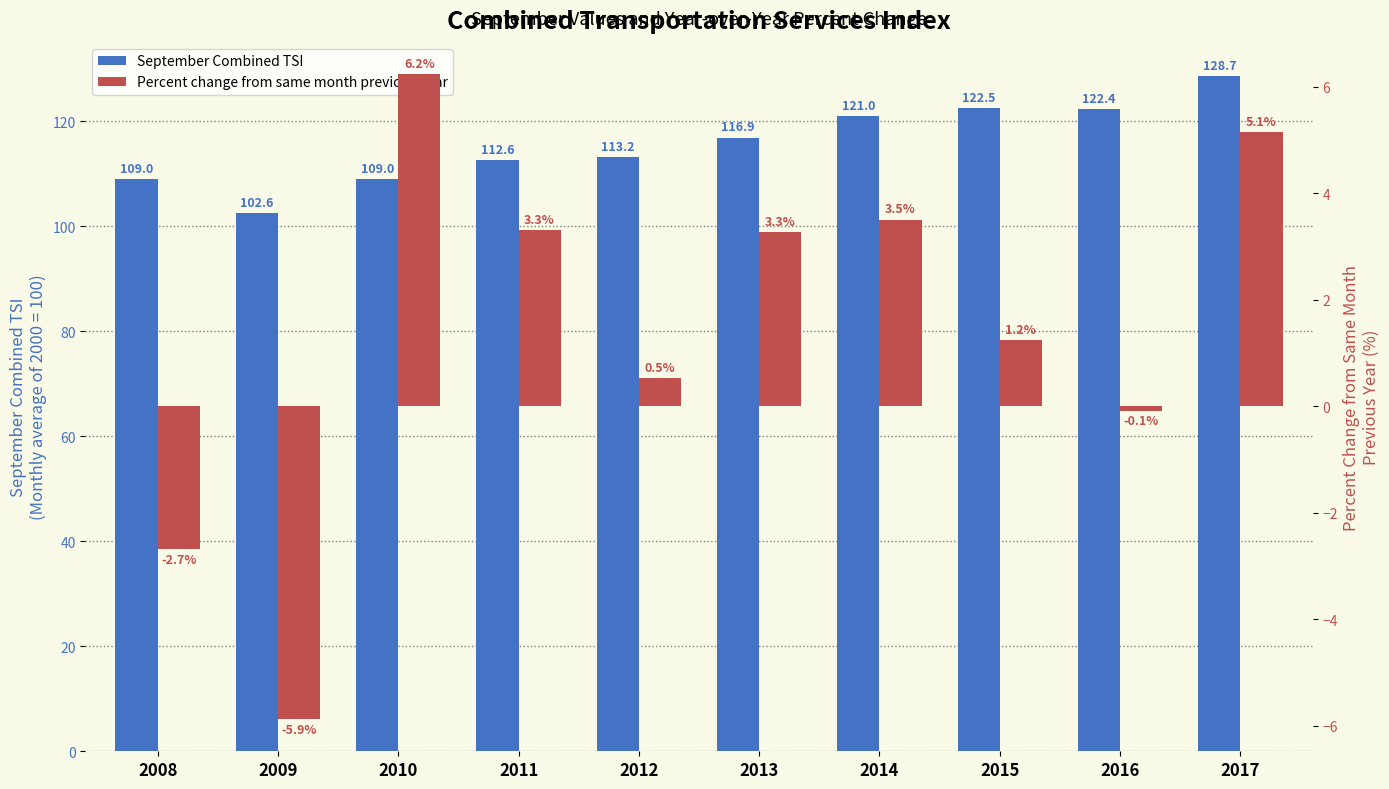

Reading left to right, extract all data points from this chart.

September Combined TSI: 109.0	102.6	109.0	112.6	113.2	116.9	121.0	122.5	122.4	128.7
Percent change from same month previous year: -2.7	-5.9	6.2	3.3	0.5	3.3	3.5	1.2	-0.1	5.1